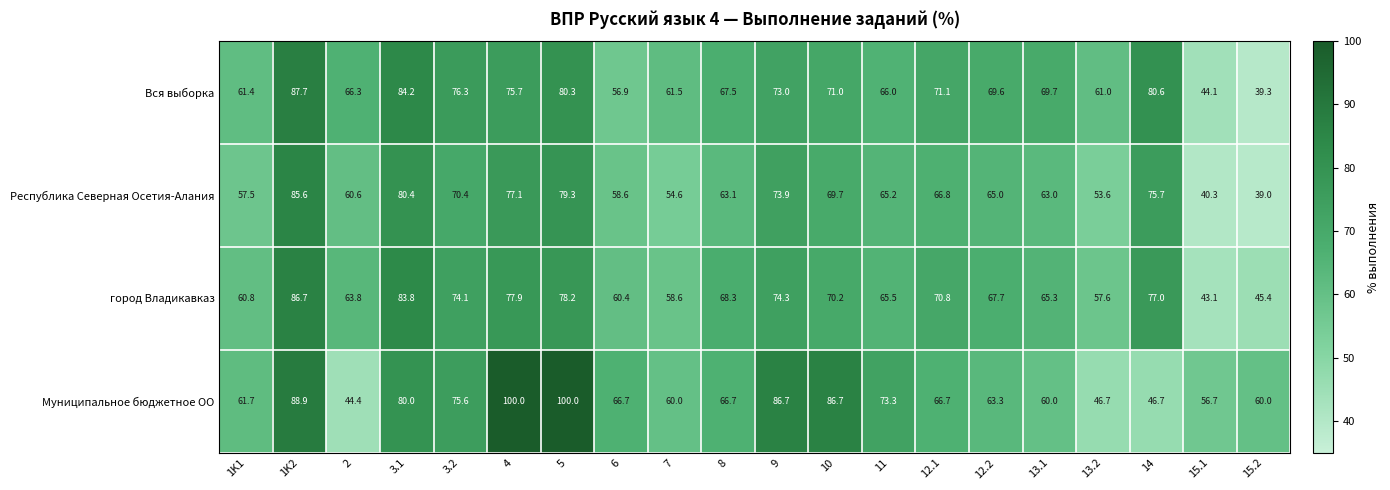

Between 4 and 15.1, which series saw the biggest shift?

Муниципальное бюджетное ОО